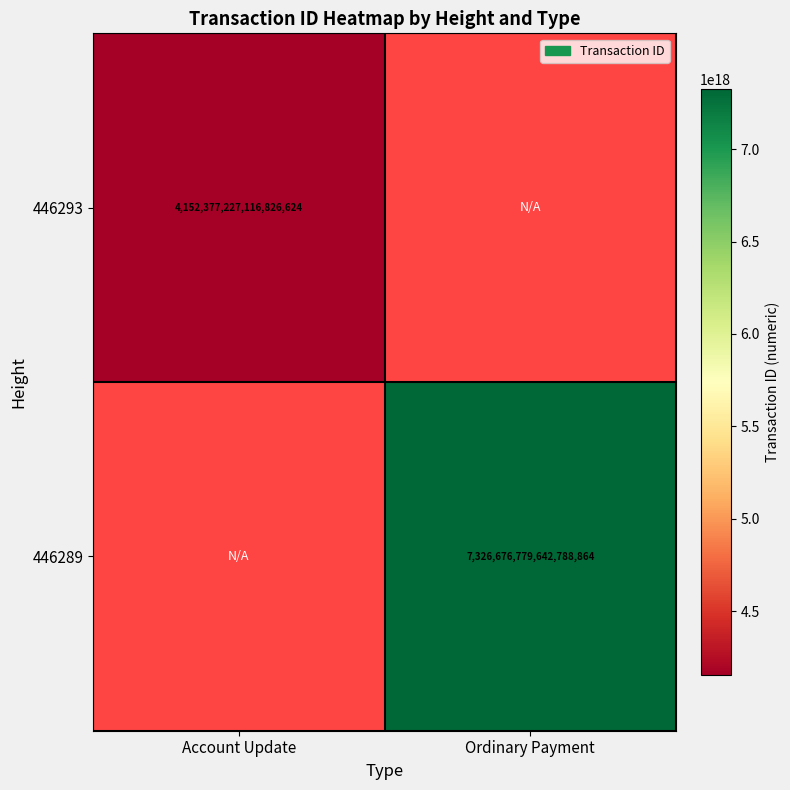

True or false: 446289 has a value of 7326676779642788864 at Ordinary Payment.

True